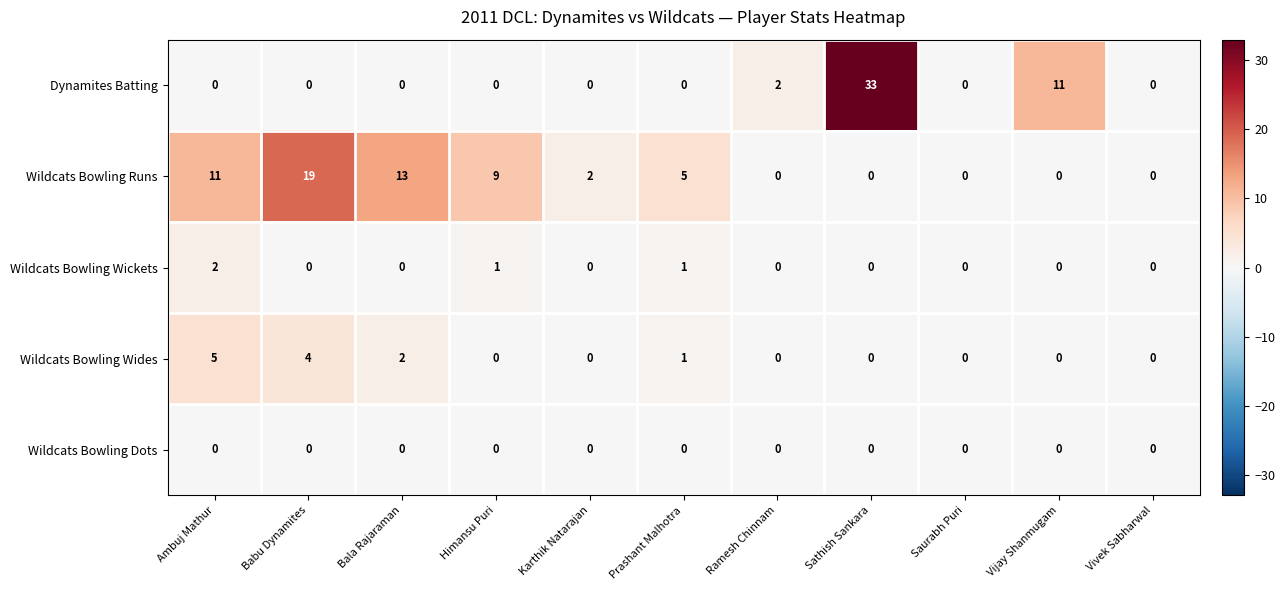

What is the sum of all Wildcats Bowling Wickets values?

4